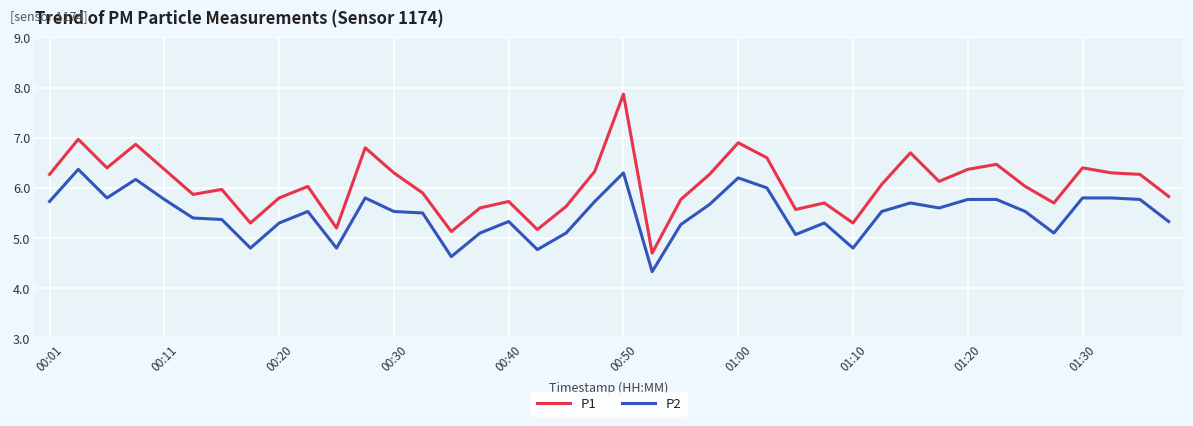

Rank the series by their average value, from highest to lowest.

P1, P2